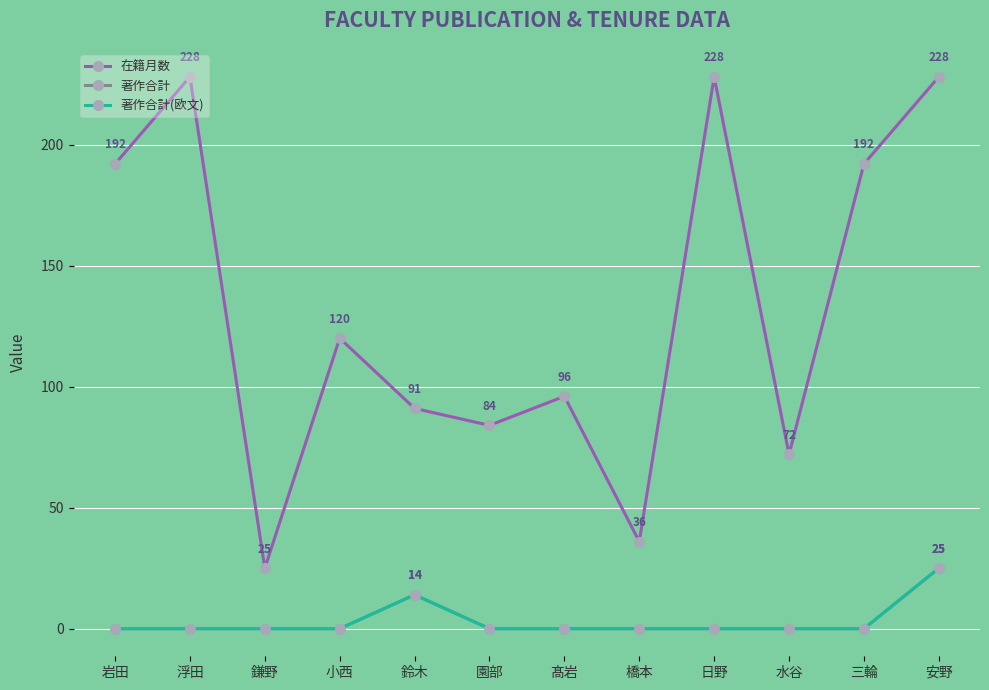

At which category is the sum across all series the highest?

安野